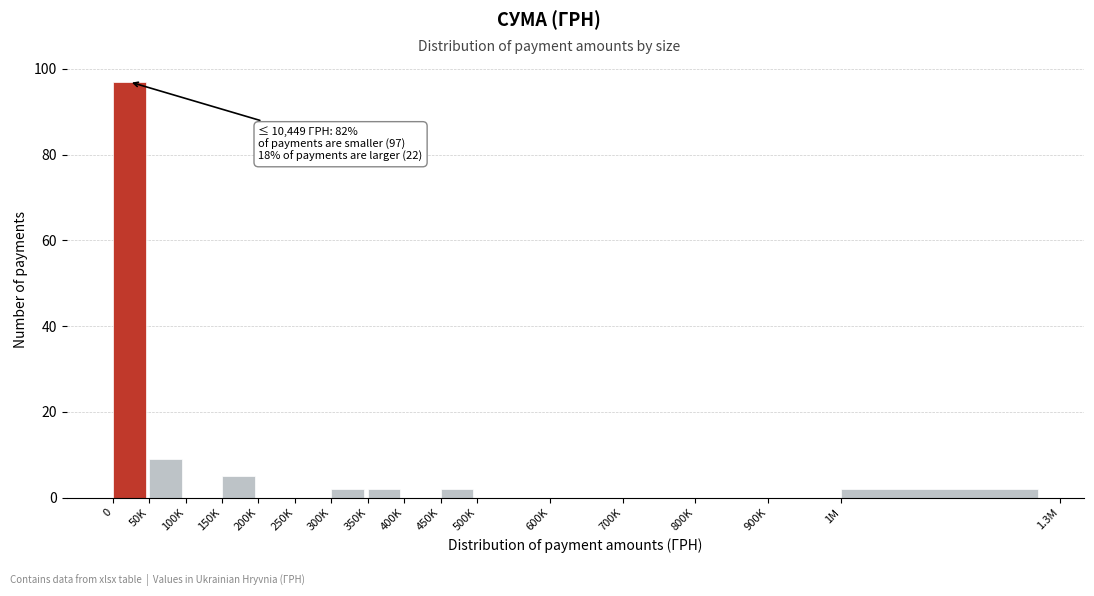

Reading left to right, what are all the values shown in this chart?

0=97	50K=9	100K=0	150K=5	200K=0	250K=0	300K=2	350K=2	400K=0	450K=2	500K=0	600K=0	700K=0	800K=0	900K=0	1M=2